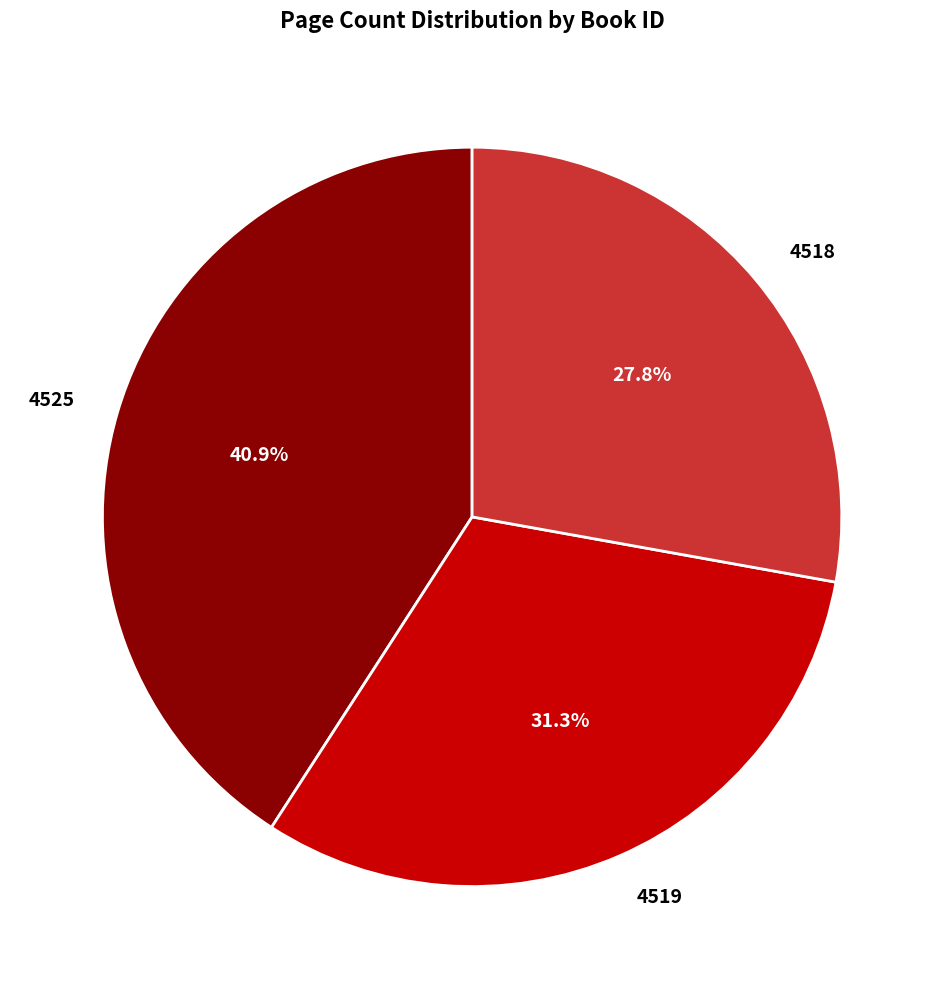

To the nearest percent, what is the difference between the 4519 and 4525 slice percentages?

10%